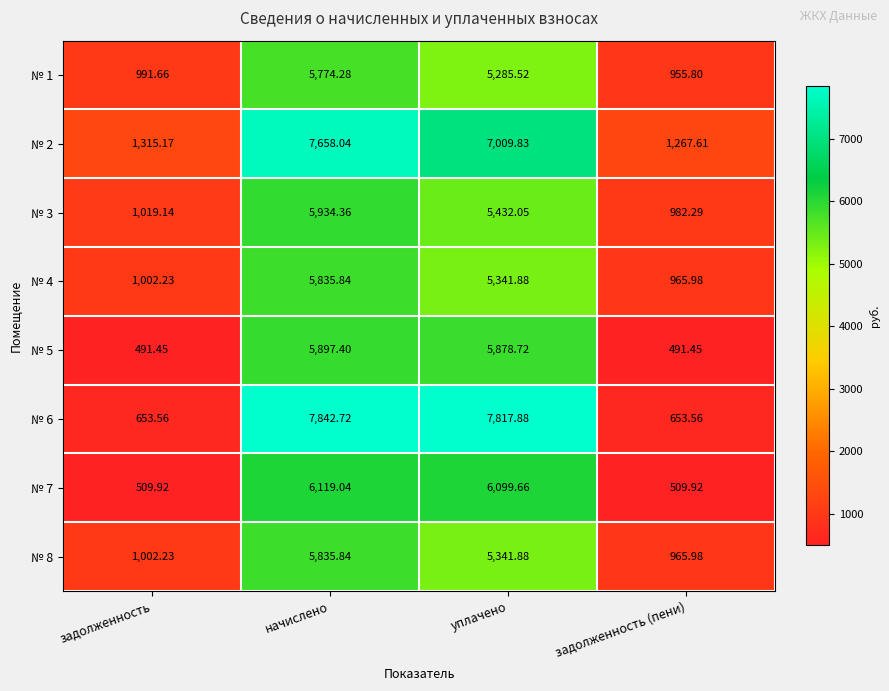

Which category has the highest value in the № 5 series?

начислено